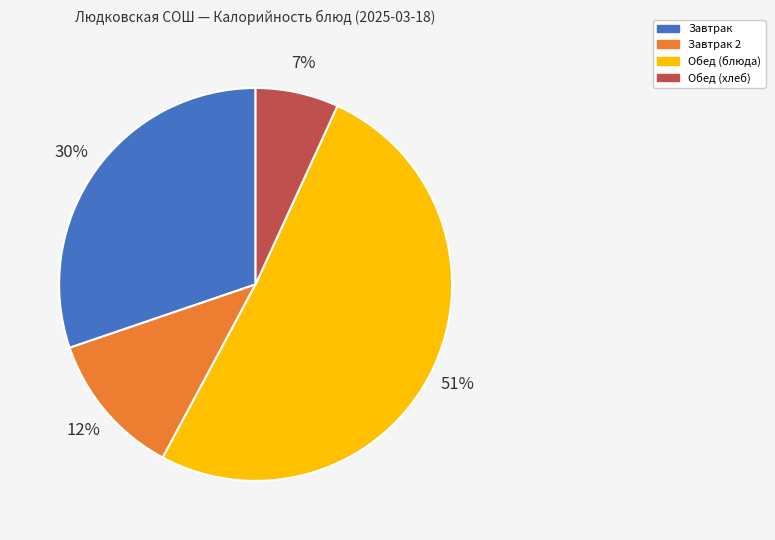

To the nearest percent, what is the combined percentage of Обед (хлеб) and Завтрак?

37%